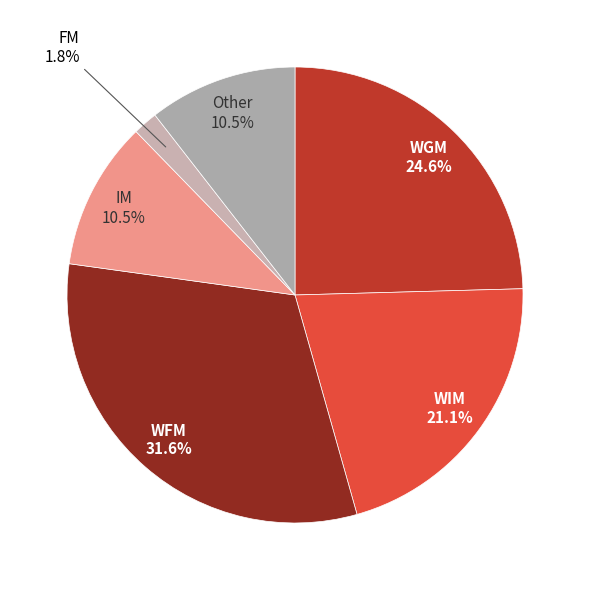

How many segments does this pie chart have?

6